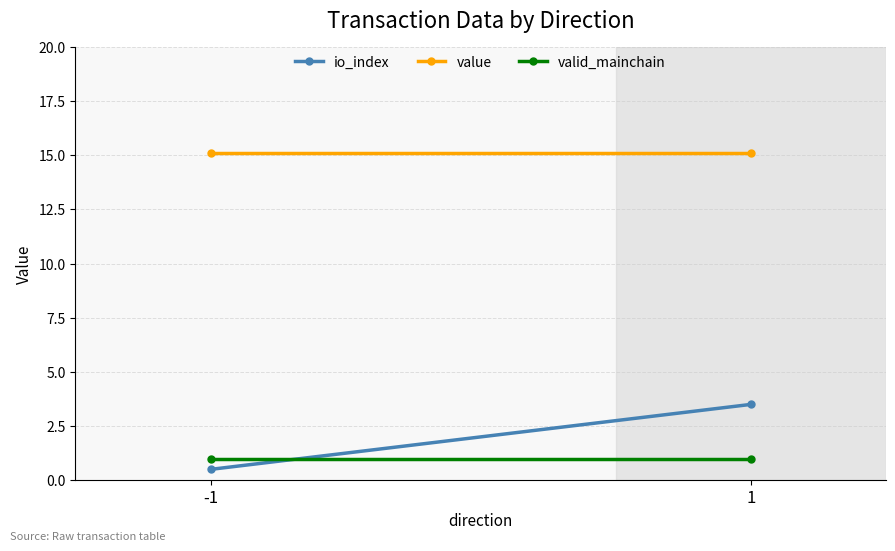

Which has a higher value, -1 or 1?

1